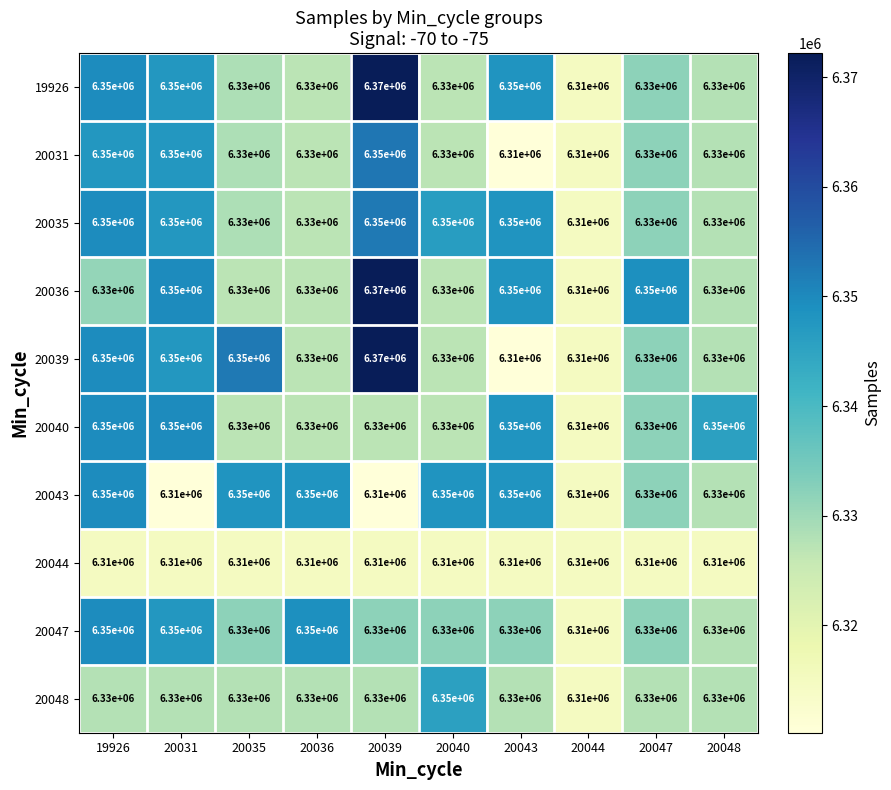

Where does the 20047 series first go above 6330000?

19926